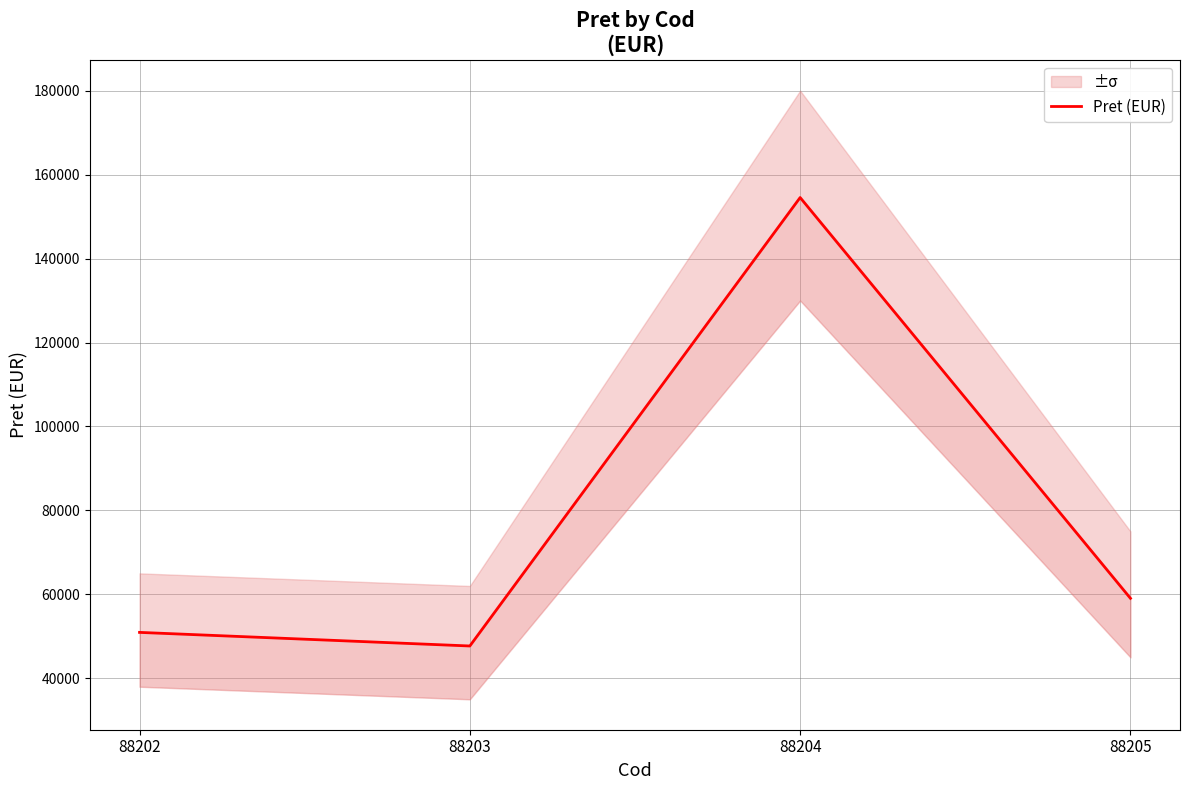

Reading right to left, extract all data points from this chart.

88205=59054	88204=154539	88203=47699	88202=50940